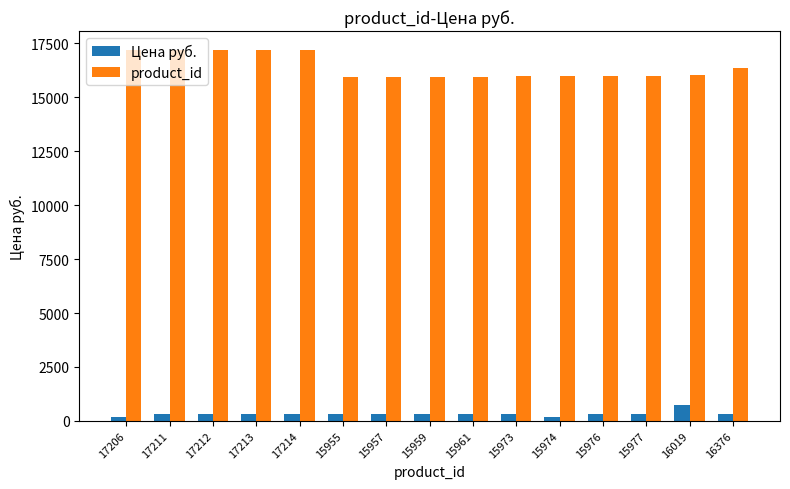

Rank the series by their maximum value, from highest to lowest.

product_id, Цена руб.